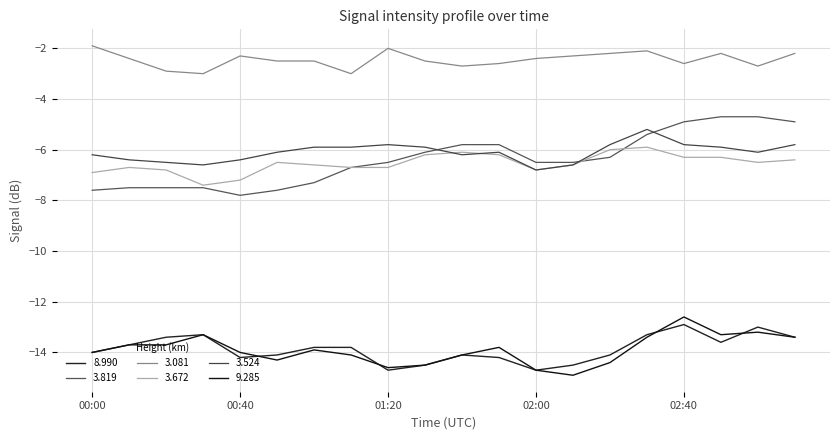

Reading right to left, transcribe all the data shown in this chart.

8.990: 03:10=-13.4	03:00=-13.0	02:50=-13.6	02:40=-12.9	02:30=-13.3	02:20=-14.1	02:10=-14.5	02:00=-14.7	01:50=-14.2	01:40=-14.1	01:30=-14.5	01:20=-14.7	01:10=-13.8	01:00=-13.8	00:50=-14.1	00:40=-14.2	00:30=-13.3	00:20=-13.4	00:10=-13.7	00:00=-14.0
3.819: 03:10=-4.9	03:00=-4.7	02:50=-4.7	02:40=-4.9	02:30=-5.4	02:20=-6.3	02:10=-6.5	02:00=-6.5	01:50=-5.8	01:40=-5.8	01:30=-6.1	01:20=-6.5	01:10=-6.7	01:00=-7.3	00:50=-7.6	00:40=-7.8	00:30=-7.5	00:20=-7.5	00:10=-7.5	00:00=-7.6
3.081: 03:10=-2.2	03:00=-2.7	02:50=-2.2	02:40=-2.6	02:30=-2.1	02:20=-2.2	02:10=-2.3	02:00=-2.4	01:50=-2.6	01:40=-2.7	01:30=-2.5	01:20=-2.0	01:10=-3.0	01:00=-2.5	00:50=-2.5	00:40=-2.3	00:30=-3.0	00:20=-2.9	00:10=-2.4	00:00=-1.9
3.672: 03:10=-6.4	03:00=-6.5	02:50=-6.3	02:40=-6.3	02:30=-5.9	02:20=-6.0	02:10=-6.6	02:00=-6.8	01:50=-6.2	01:40=-6.1	01:30=-6.2	01:20=-6.7	01:10=-6.7	01:00=-6.6	00:50=-6.5	00:40=-7.2	00:30=-7.4	00:20=-6.8	00:10=-6.7	00:00=-6.9
3.524: 03:10=-5.8	03:00=-6.1	02:50=-5.9	02:40=-5.8	02:30=-5.2	02:20=-5.8	02:10=-6.6	02:00=-6.8	01:50=-6.1	01:40=-6.2	01:30=-5.9	01:20=-5.8	01:10=-5.9	01:00=-5.9	00:50=-6.1	00:40=-6.4	00:30=-6.6	00:20=-6.5	00:10=-6.4	00:00=-6.2
9.285: 03:10=-13.4	03:00=-13.2	02:50=-13.3	02:40=-12.6	02:30=-13.4	02:20=-14.4	02:10=-14.9	02:00=-14.7	01:50=-13.8	01:40=-14.1	01:30=-14.5	01:20=-14.6	01:10=-14.1	01:00=-13.9	00:50=-14.3	00:40=-14.0	00:30=-13.3	00:20=-13.7	00:10=-13.7	00:00=-14.0